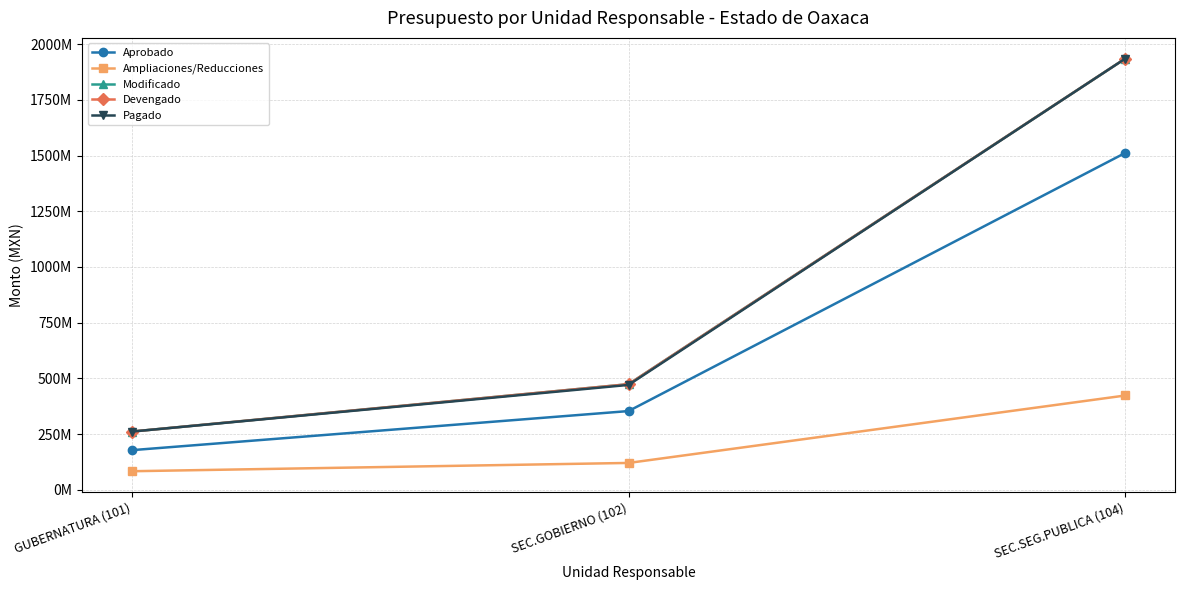

Which series has the largest total across all categories?

Modificado